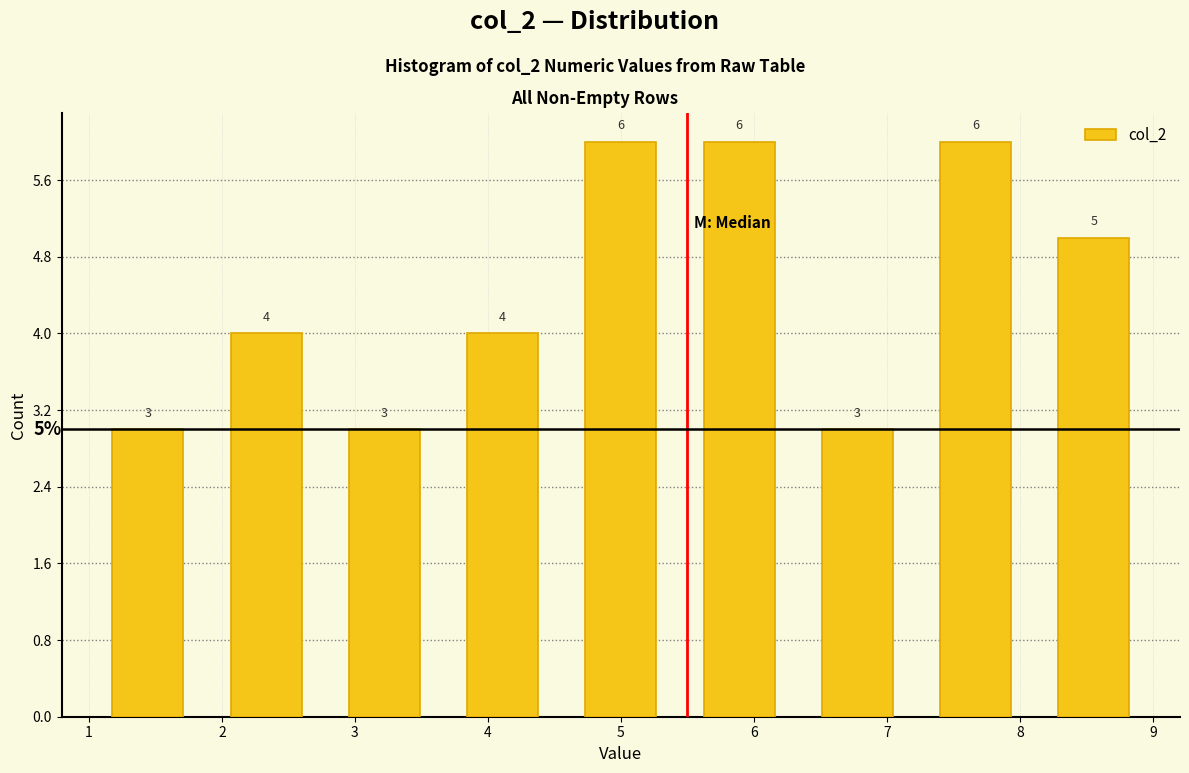

Reading left to right, transcribe this chart: for each bar, give the range it covers on the x-axis and its height. The bar edges are not printed on the chart, so give them approximately, as read against the axis.

1.0 to 1.9: 3
1.9 to 2.8: 4
2.8 to 3.7: 3
3.7 to 4.6: 4
4.6 to 5.4: 6
5.4 to 6.3: 6
6.3 to 7.2: 3
7.2 to 8.1: 6
8.1 to 9.0: 5